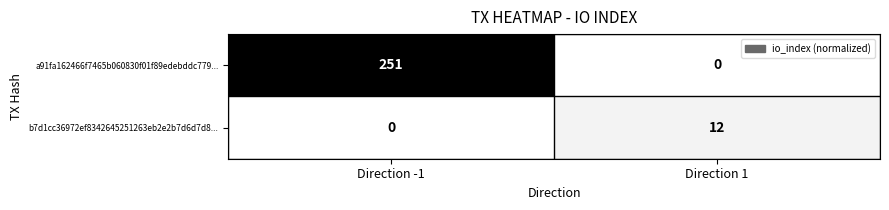

True or false: b7d1cc36972ef8342645251263eb2e2b7d6d7d8... has a value of 0 at Direction -1.

True